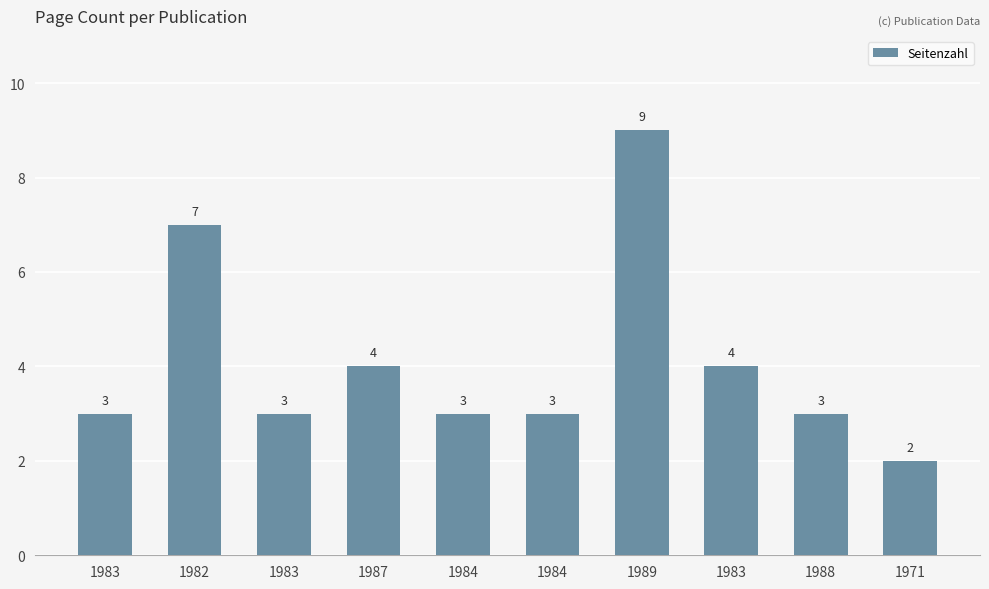

What is the change in value from 1982 to 1989?

+2